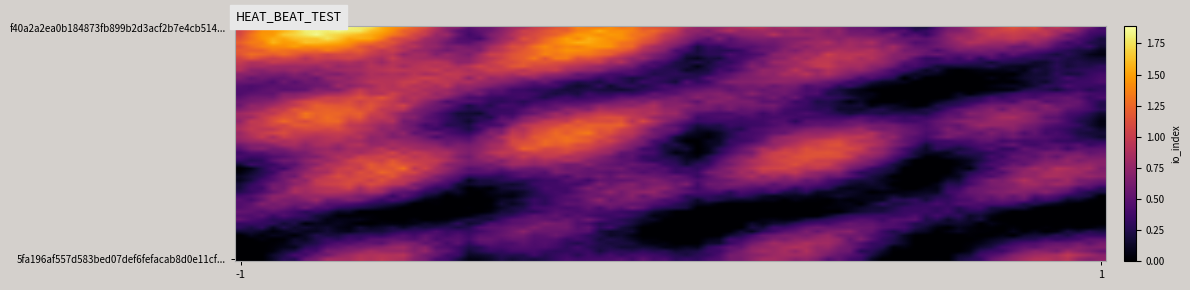

Reading right to left, what are all the values shown in this chart?

f40a2a2ea0b184873fb899b2d3acf2b7e4cb514: 0	1
5fa196af557d583bed07def6fefacab8d0e11cf: 0	0